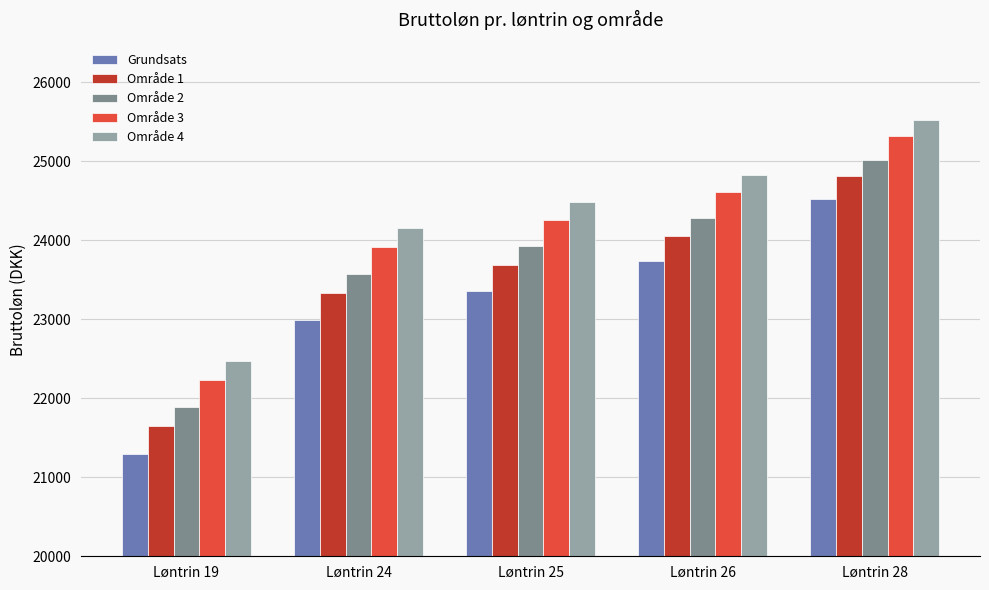

True or false: Område 2 has a value of 23922.7 at Løntrin 25.

True